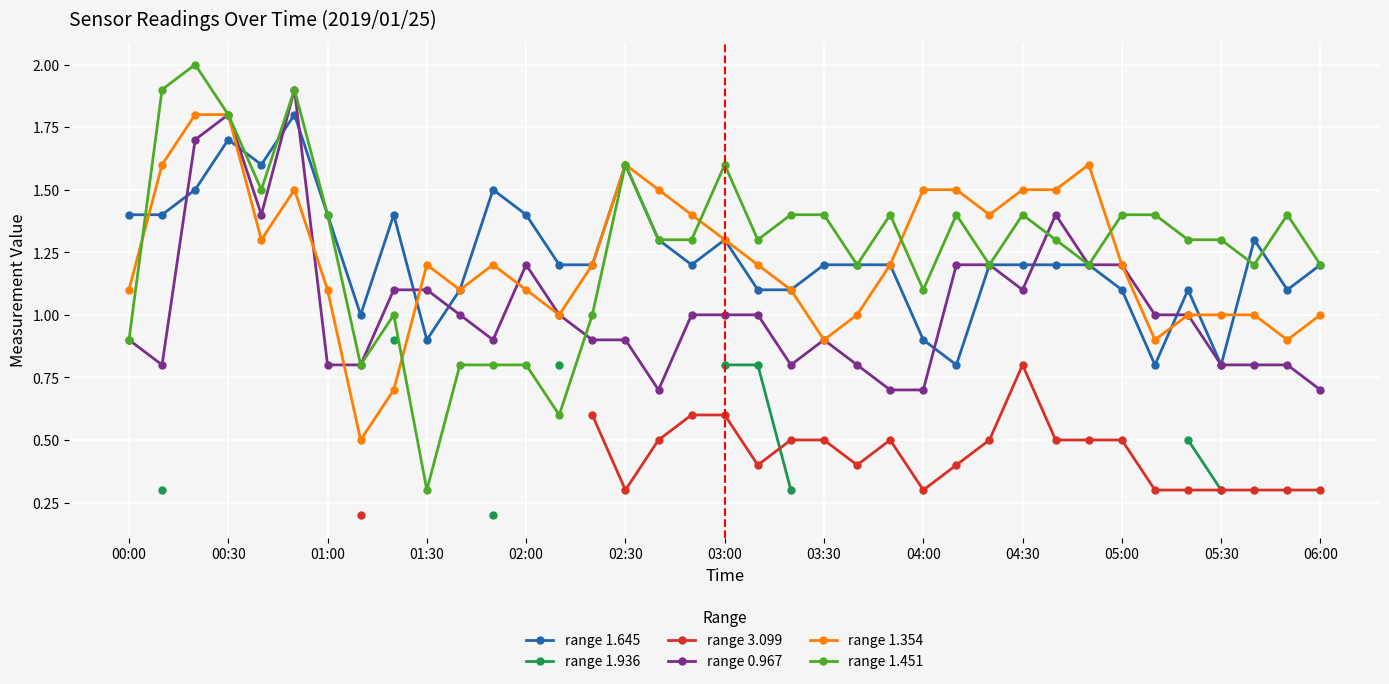

What is the average value of the range 0.967 series?

1.0